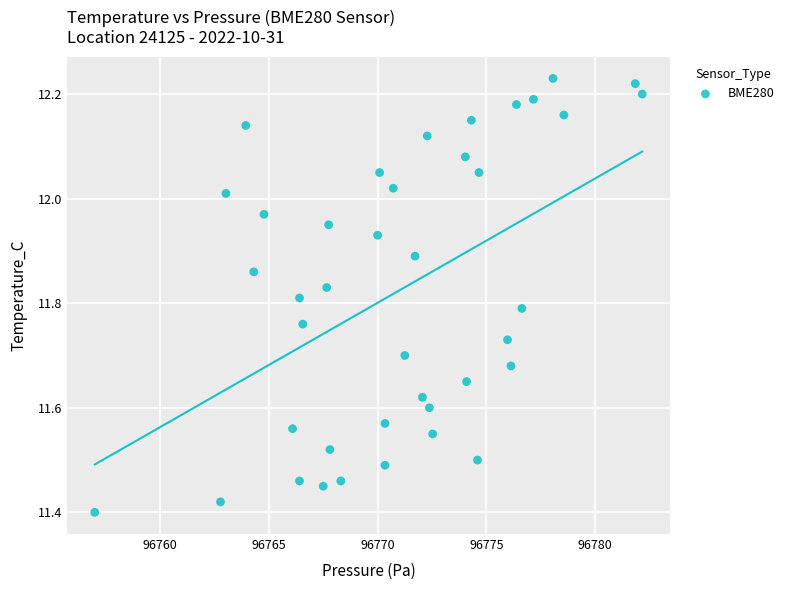

What is the range of Y values (max minus min)?

0.8